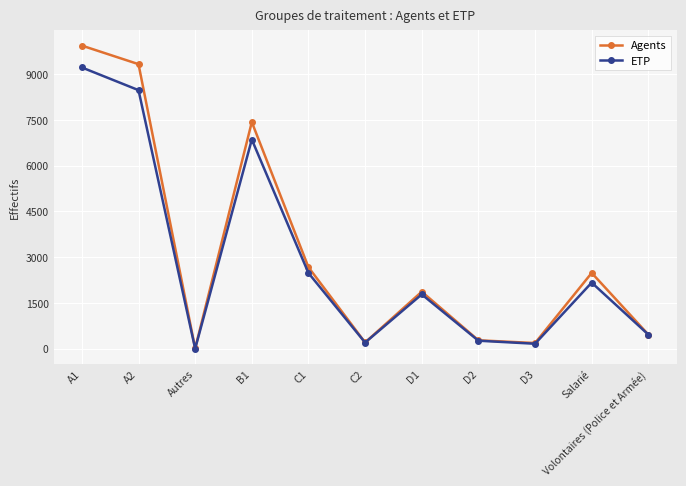

Between Autres and C2, which series saw the biggest shift?

ETP